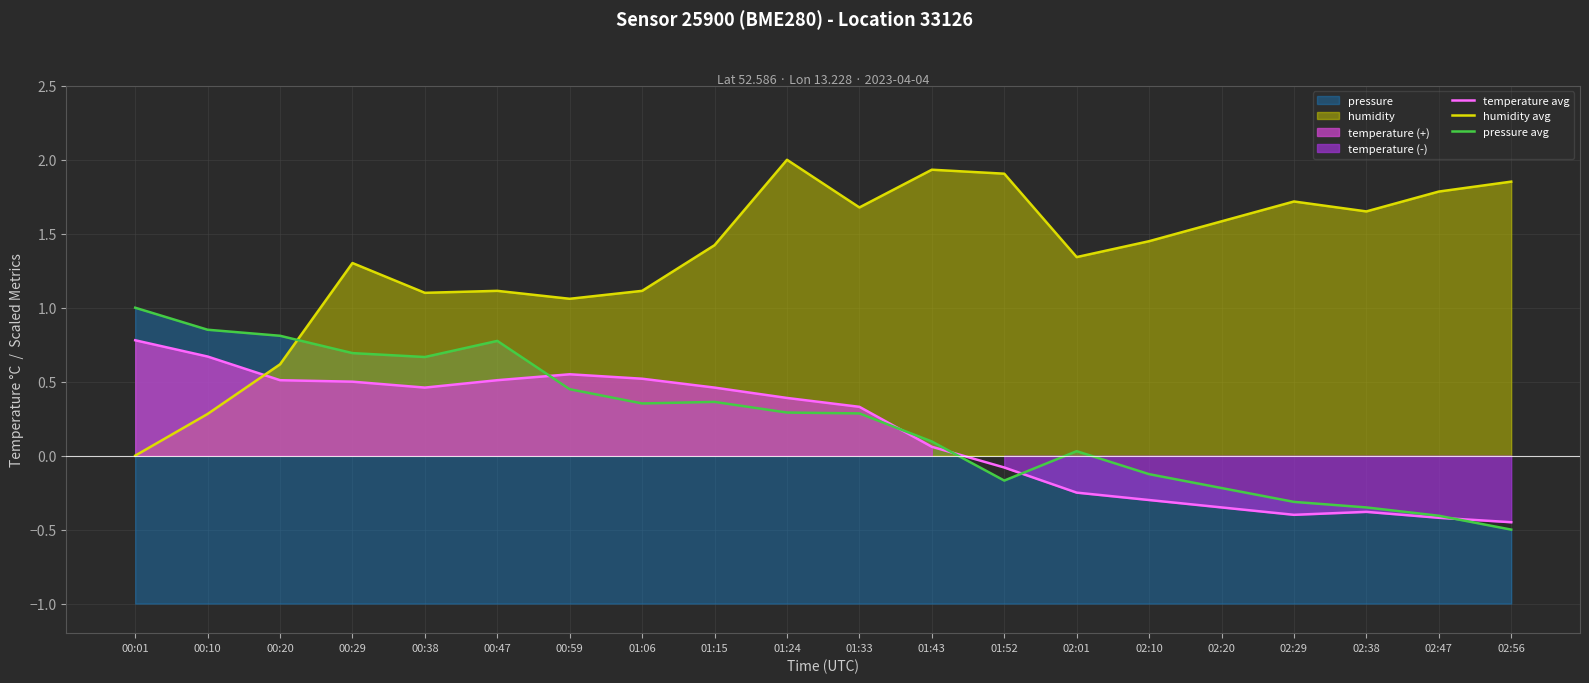

At how many categories does at least one series exceed 0?

20